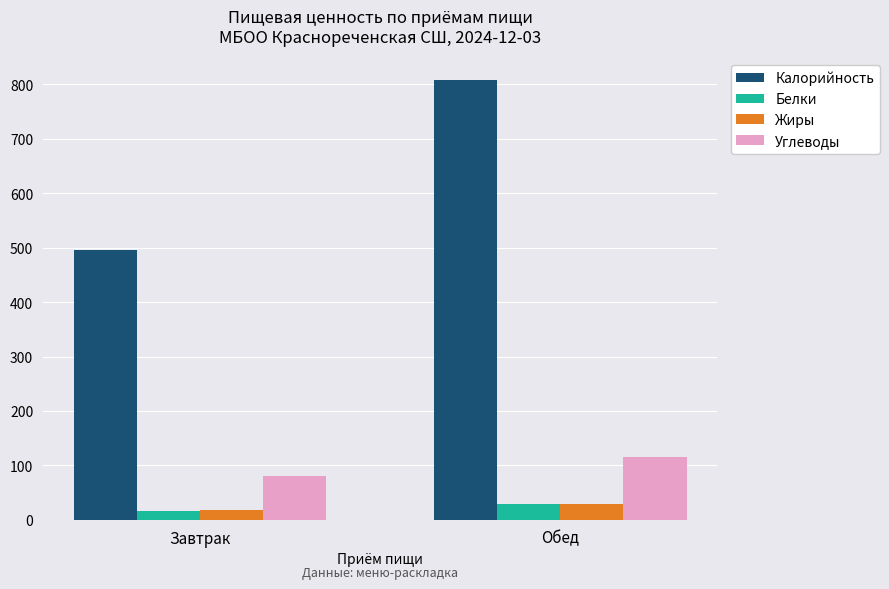

What is the value of the Жиры bar at the 1st from the left?

17.2